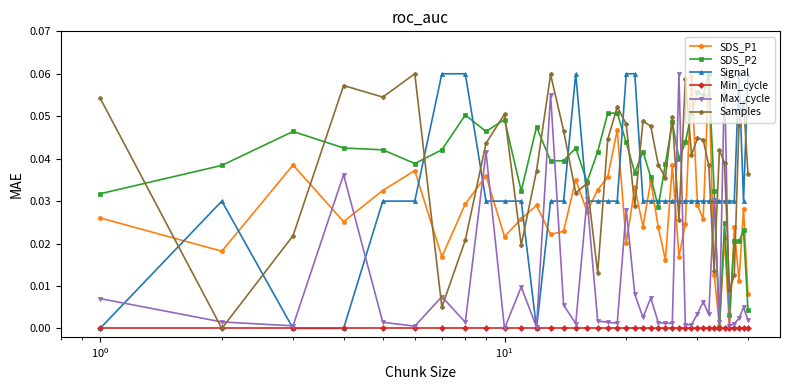

True or false: Samples has more than 0 points higher than both neighbors.

True